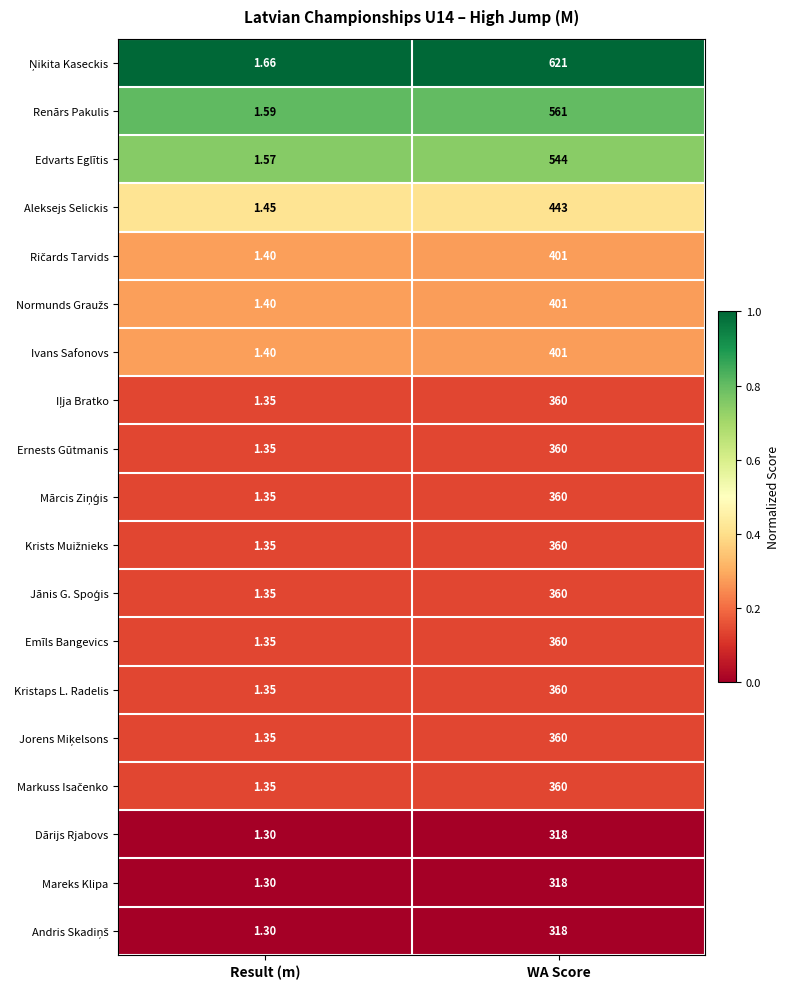

Rank the categories by Kristaps L. Radelis value from highest to lowest.

WA Score, Result (m)